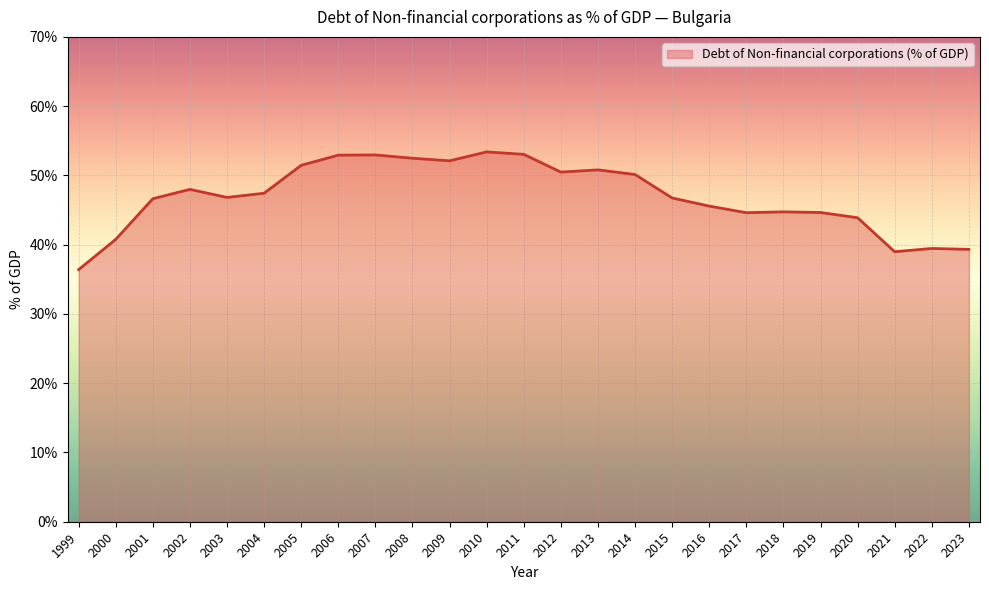

The chart shows a value of 46.6 at 2001. True or false?

True